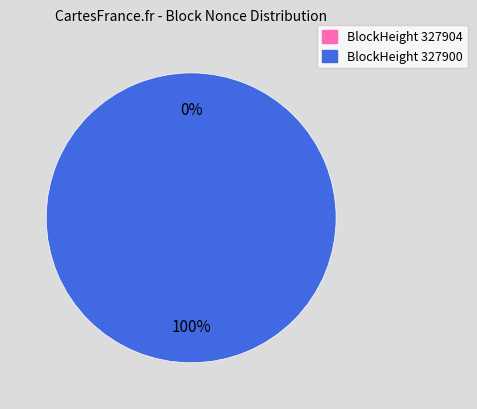

Is it true that 327904 is 0% of the pie?

True